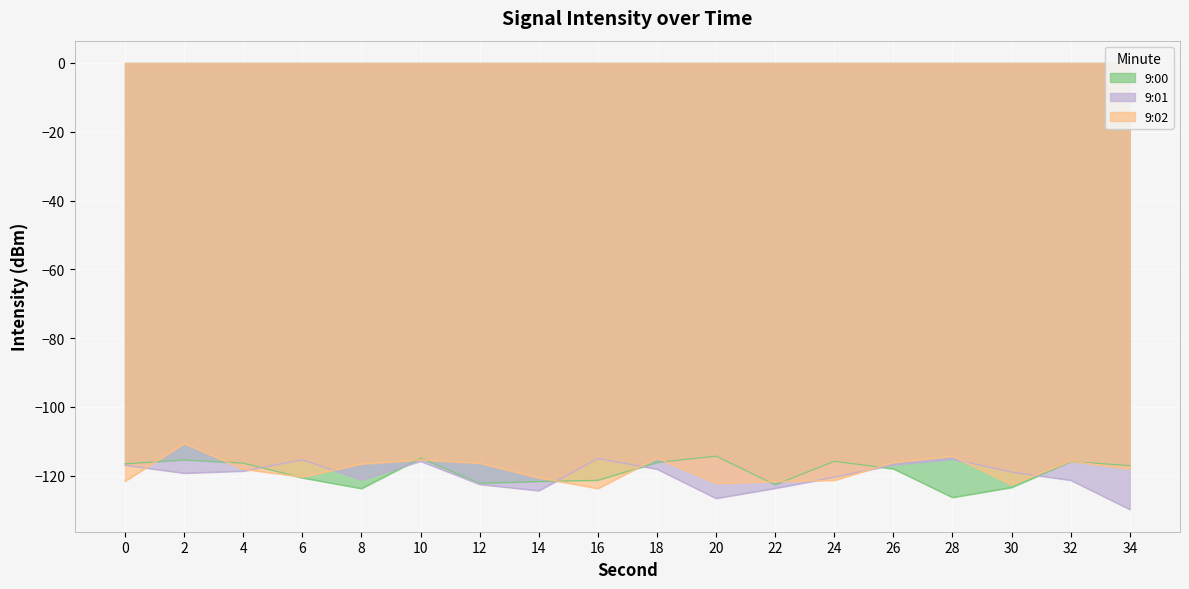

What is the minimum value shown in the chart?

-129.8